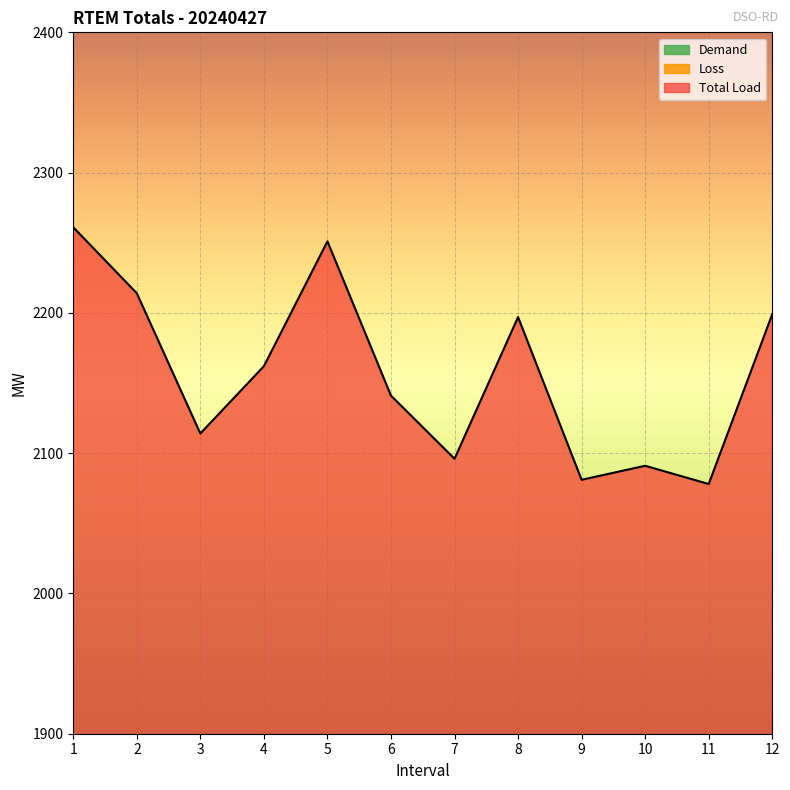

Which series has the largest range (max minus min)?

Total Load